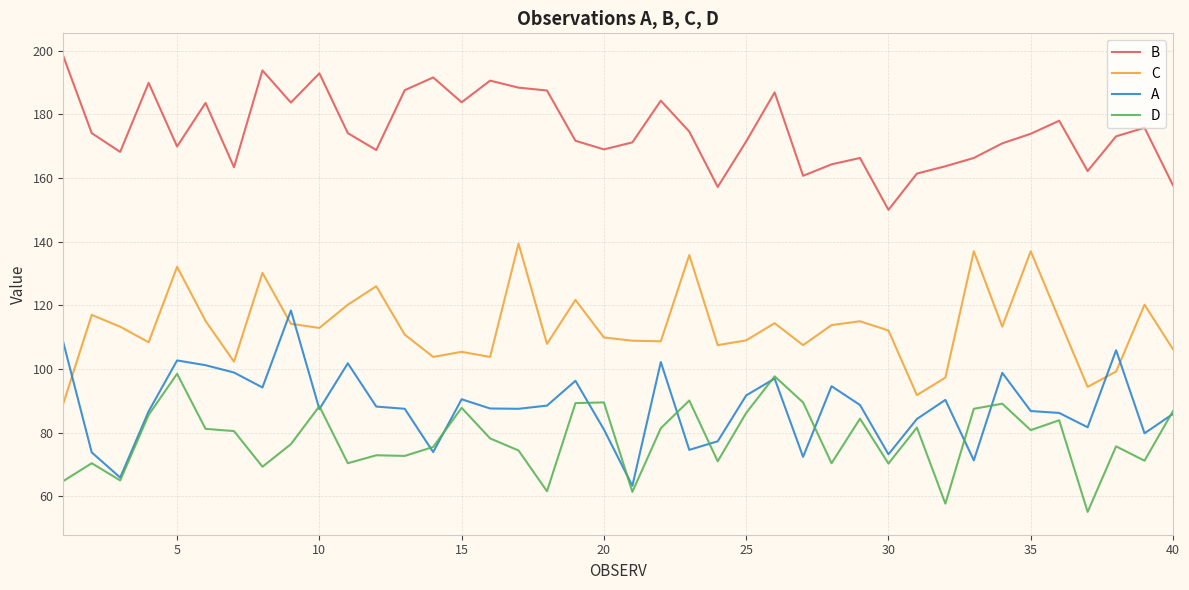

What is the greatest value displayed?

198.3